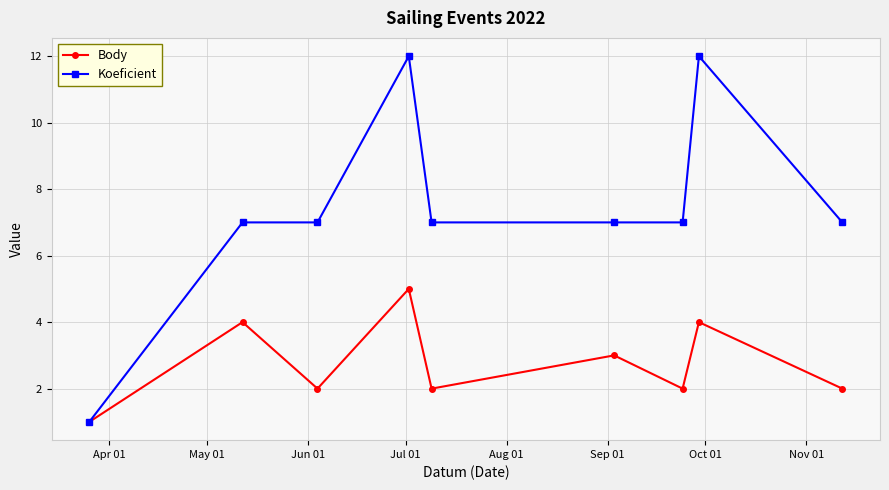

Which series has the largest range (max minus min)?

Koeficient